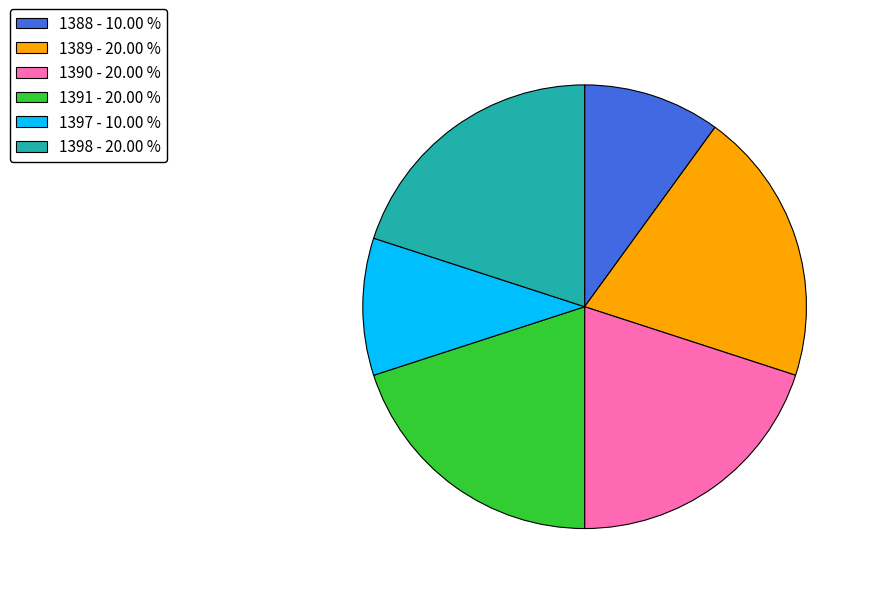

Is there a majority slice in this chart?

No